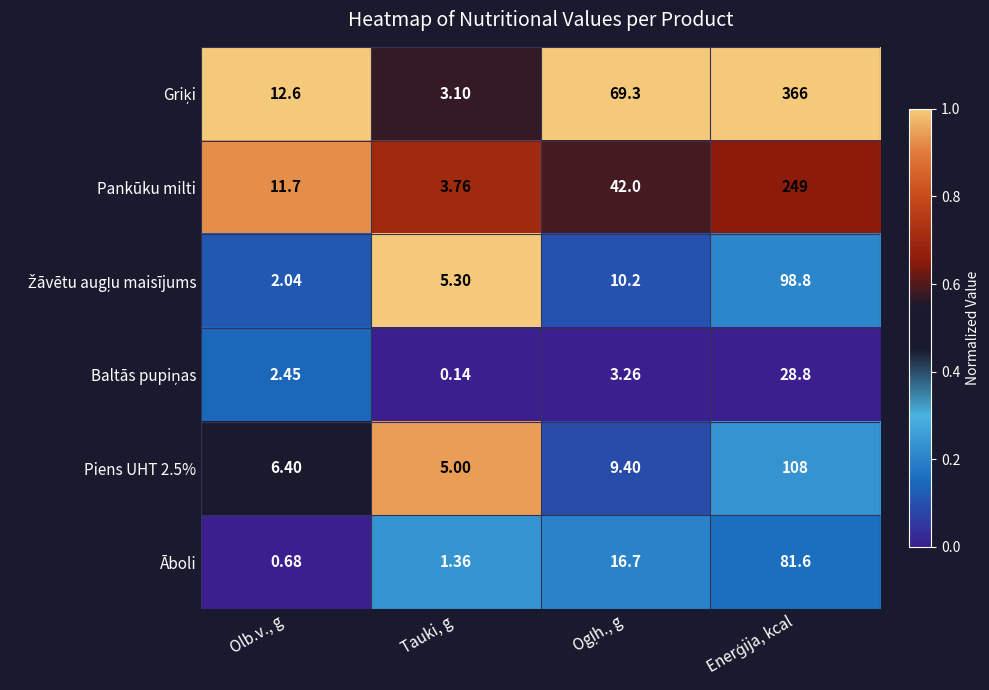

At which category is the sum across all series the highest?

Tauki, g